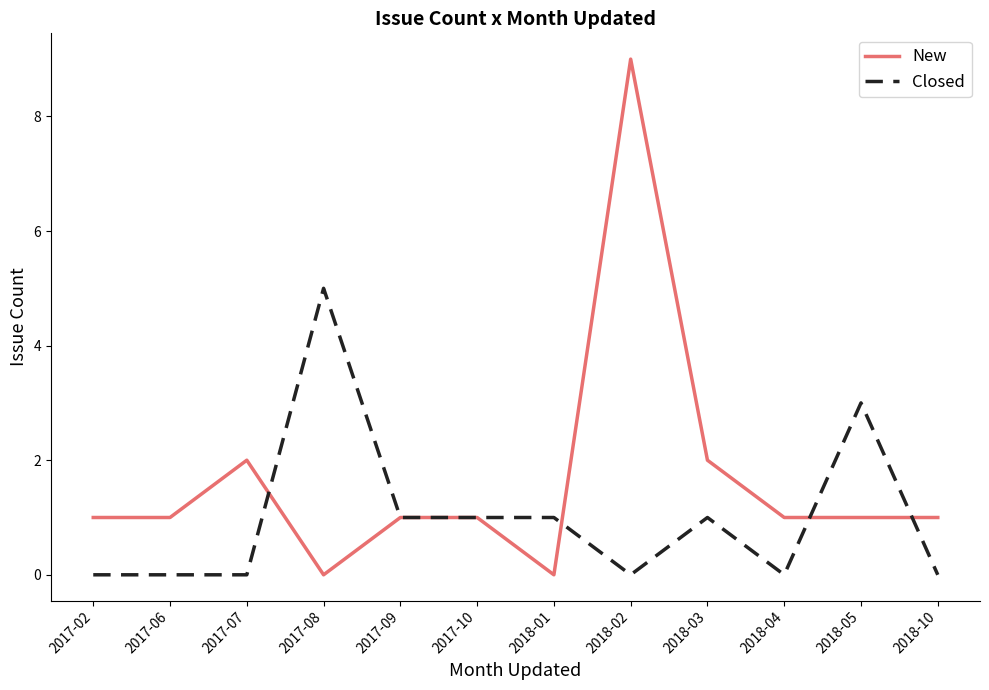

The value of Closed at 2018-02 is 2. True or false?

False